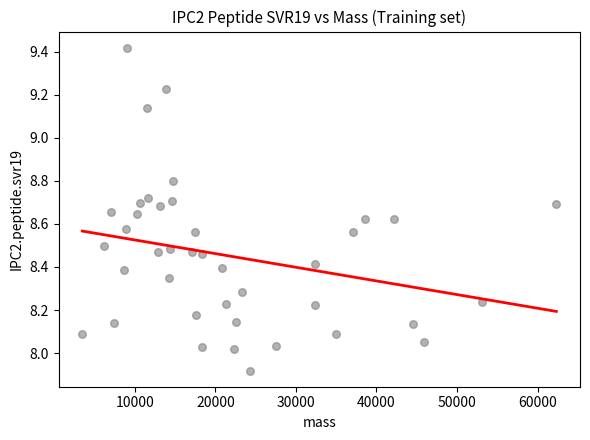

What is the range of Y values (max minus min)?

1.5